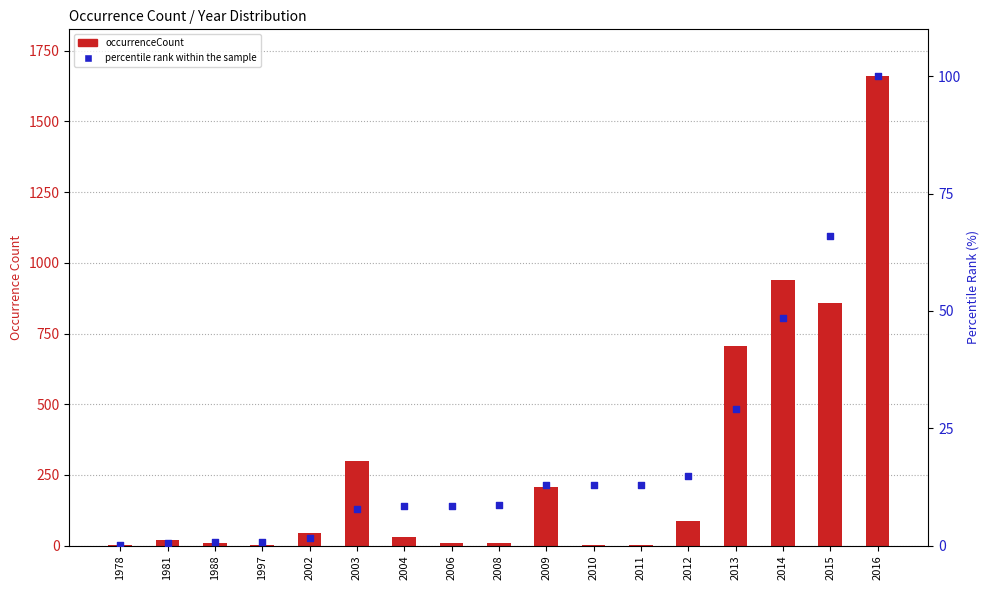

Which series has the largest total across all categories?

occurrenceCount